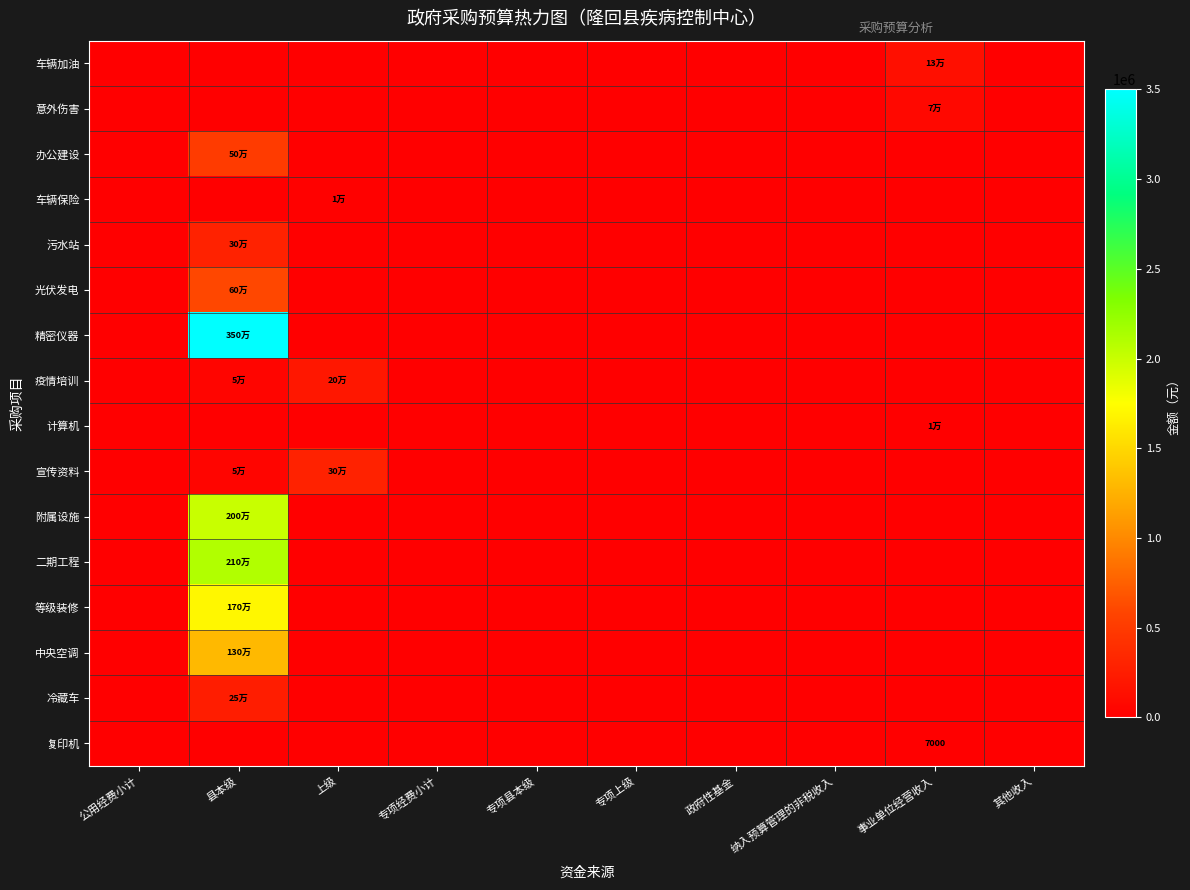

The value of 计算机 at 县本级 is 8975. True or false?

False